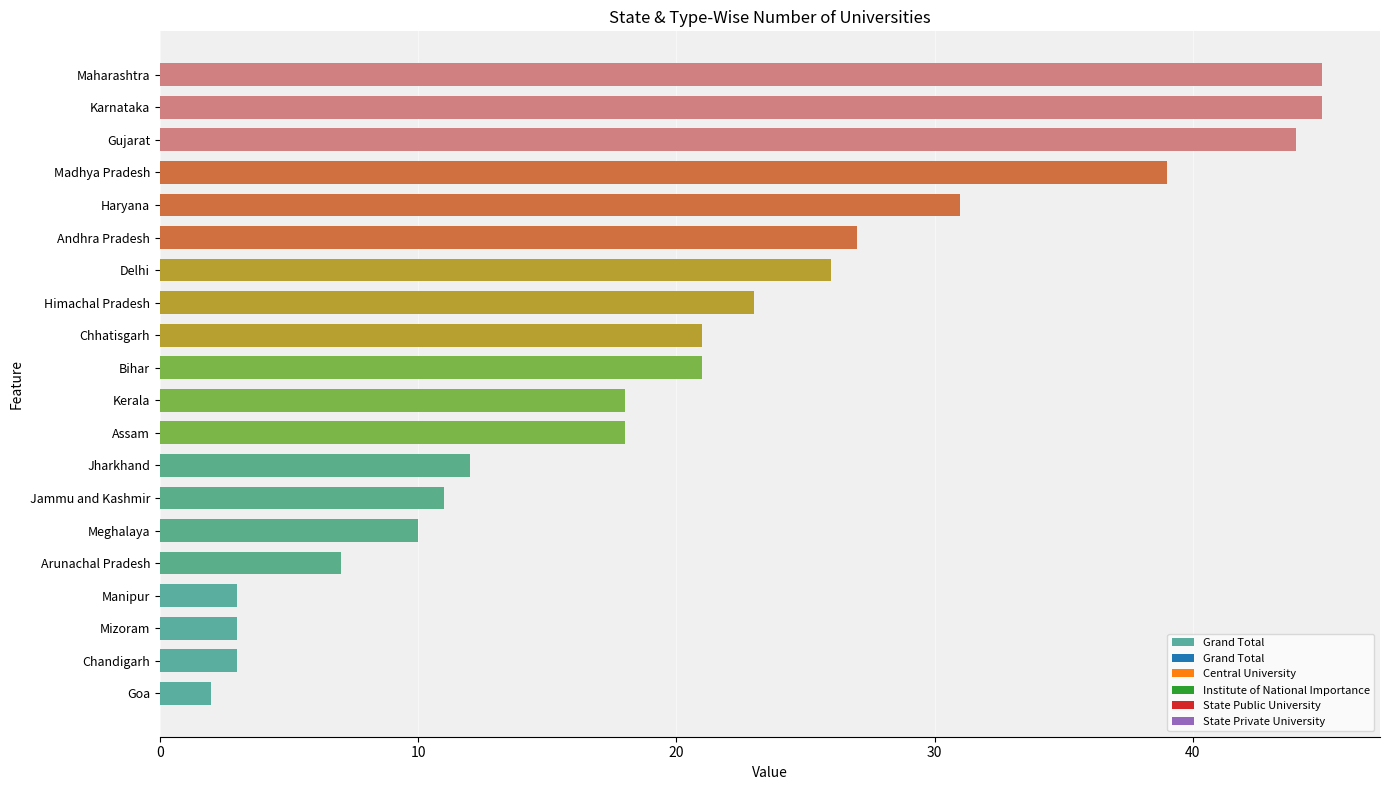

Read the value at Karnataka.

45